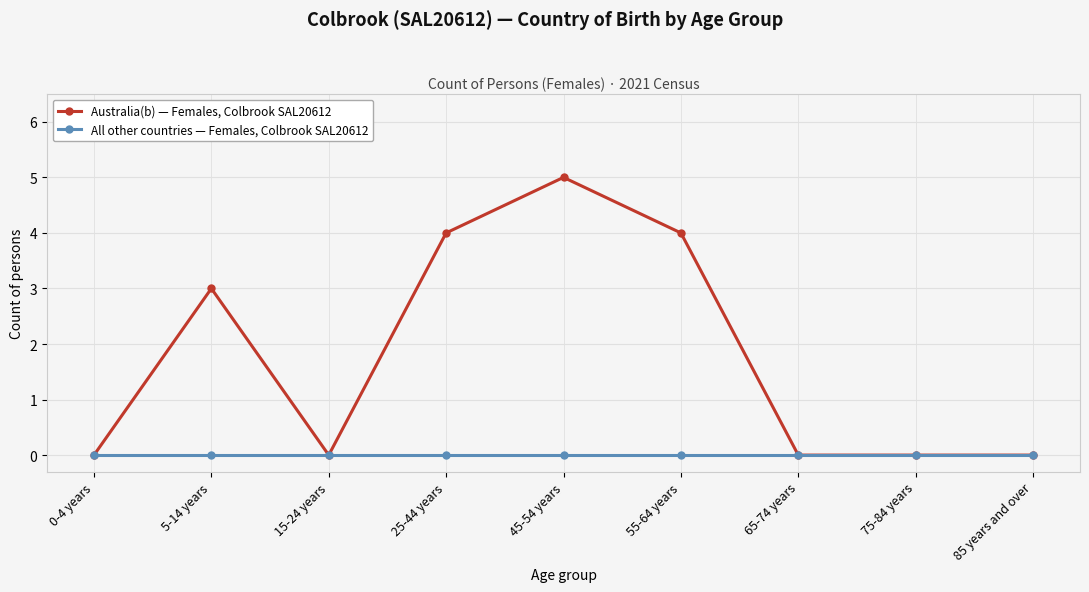

At which category is the sum across all series the highest?

45-54 years